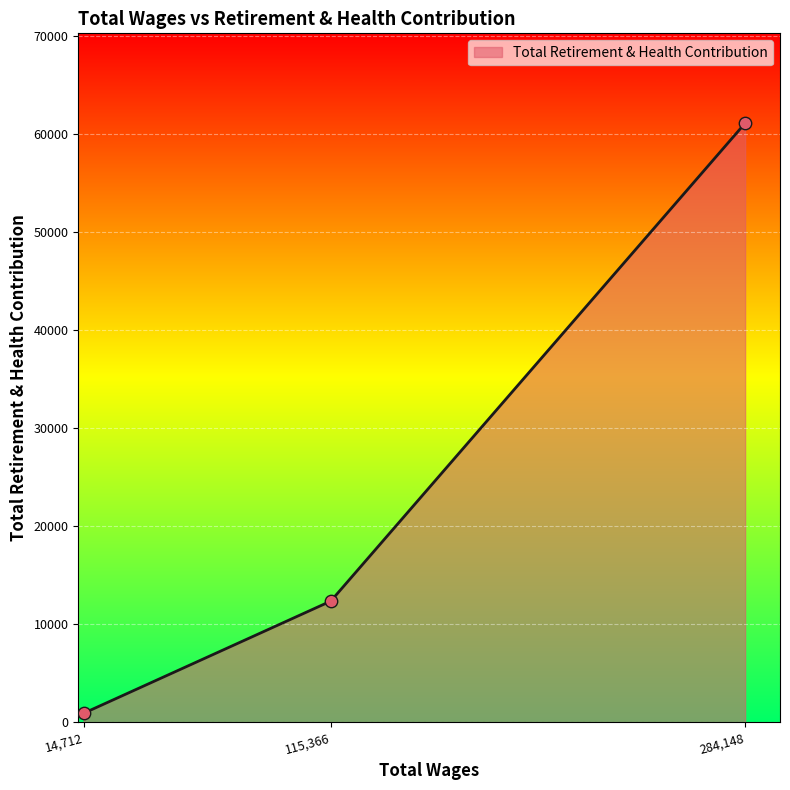

Between 284,148 and 115,366, which is larger?

284,148